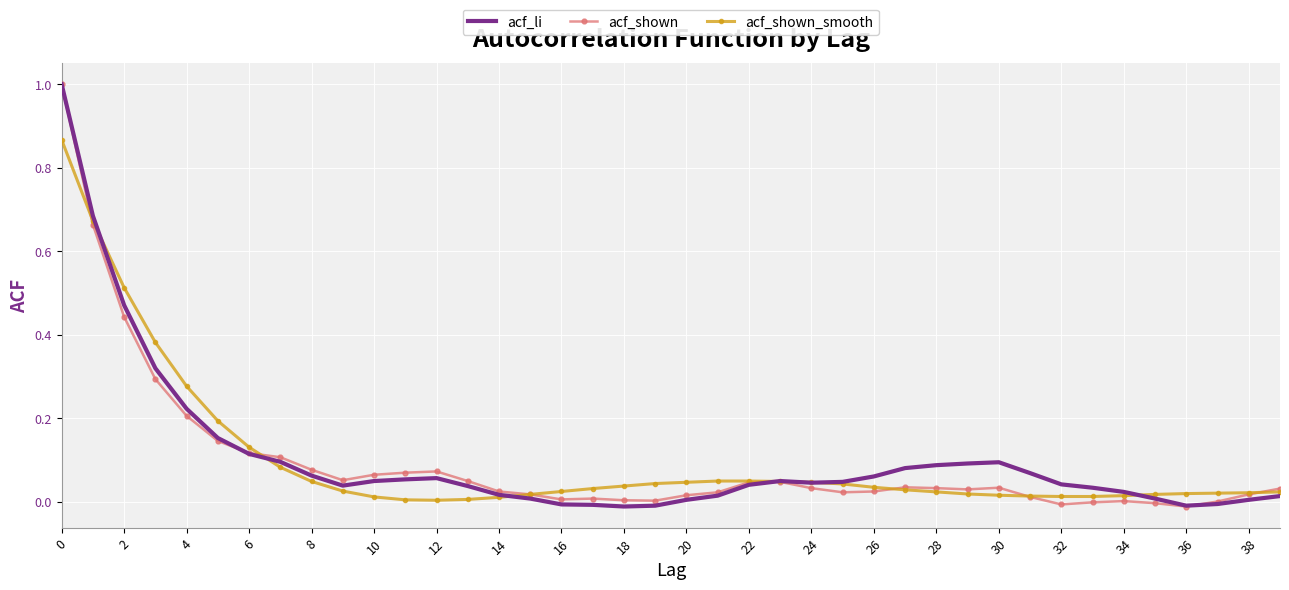

What is the highest value of the acf_shown series?

1.0